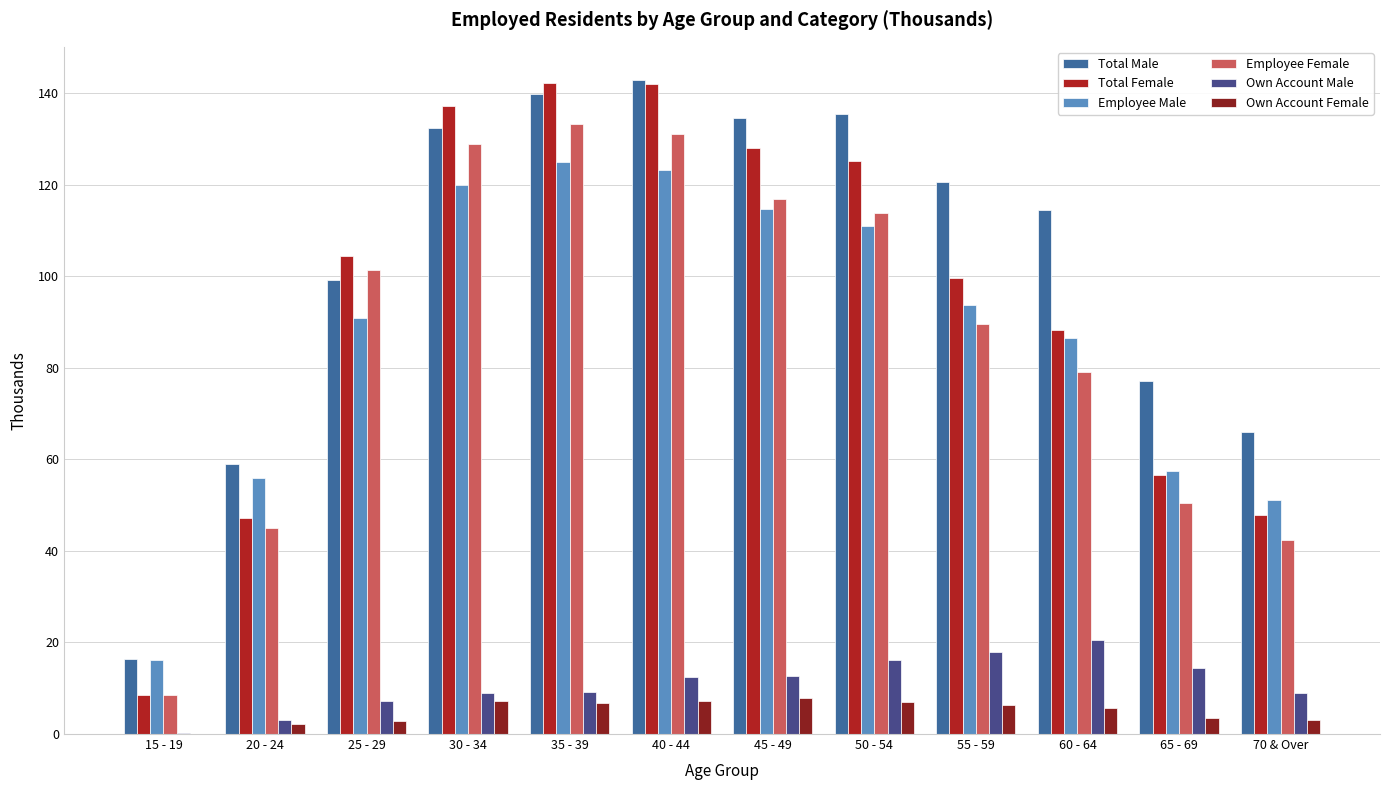

What is the value of the Own Account Male bar at the 7th from the left?

12.6